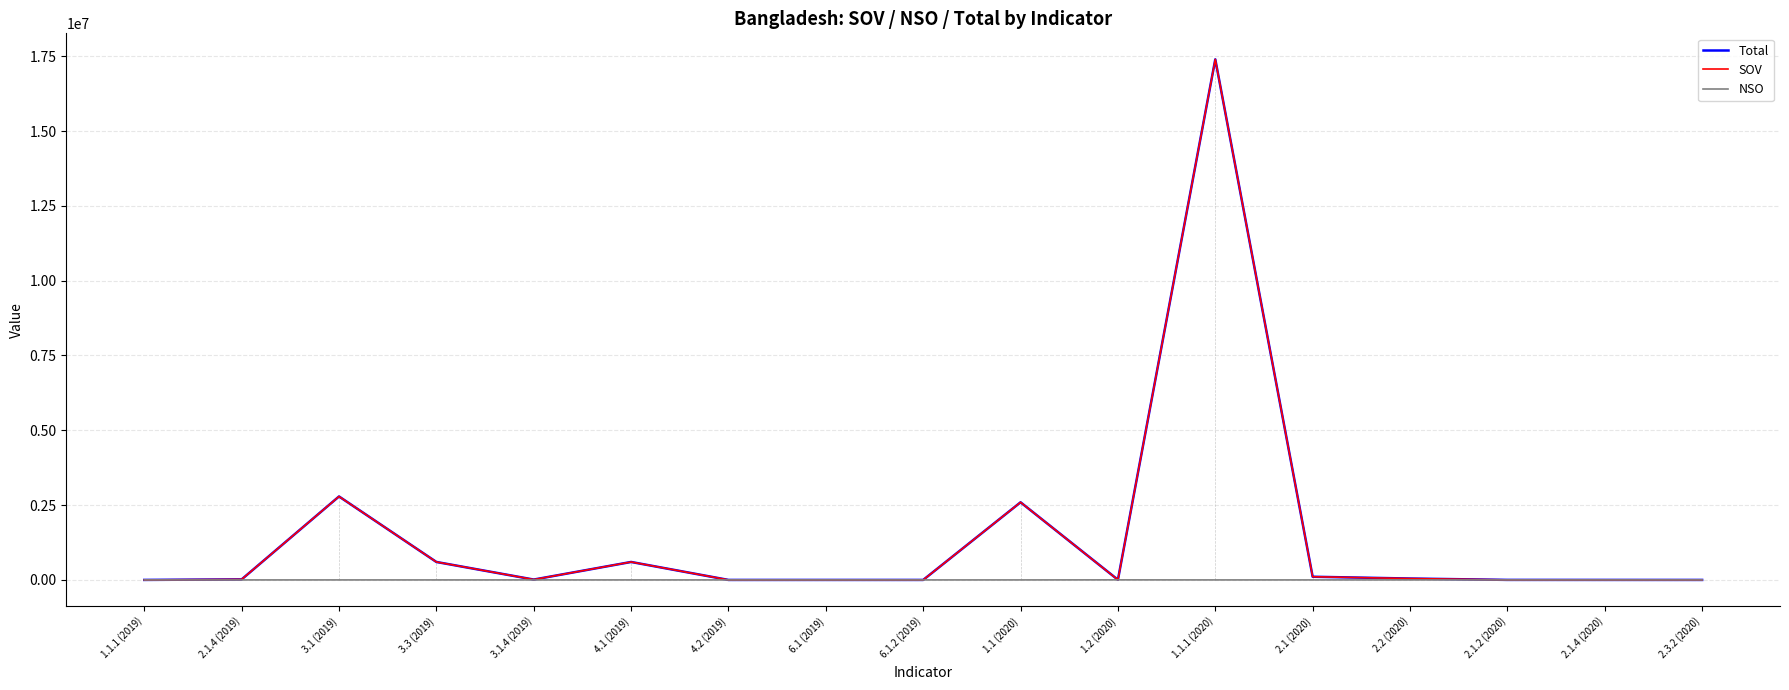

What is the total value across all series at 1.2 (2020)?

11320.0